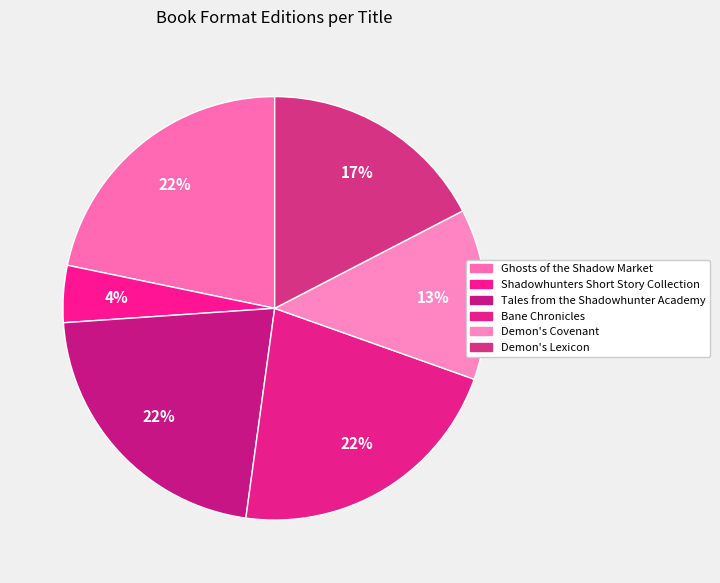

Does any single category account for the majority?

No